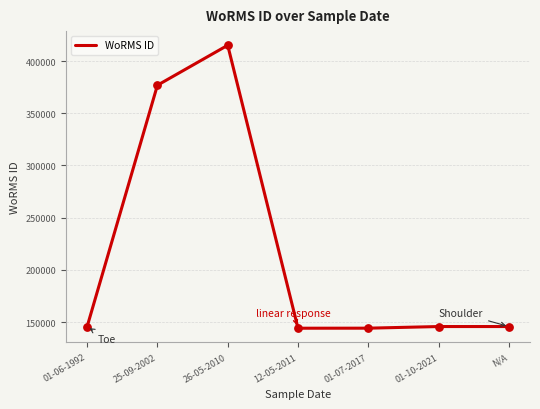

Which has a higher value, 26-05-2010 or 01-10-2021?

26-05-2010